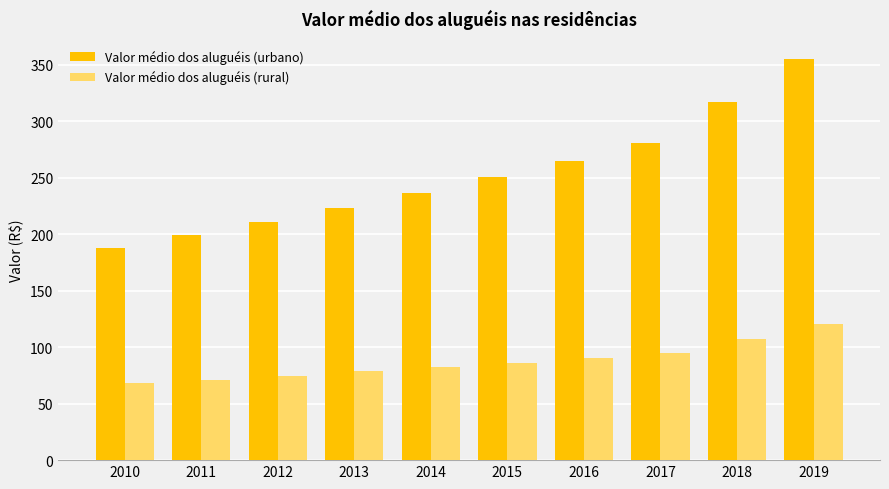

How many bars are there in total?

20